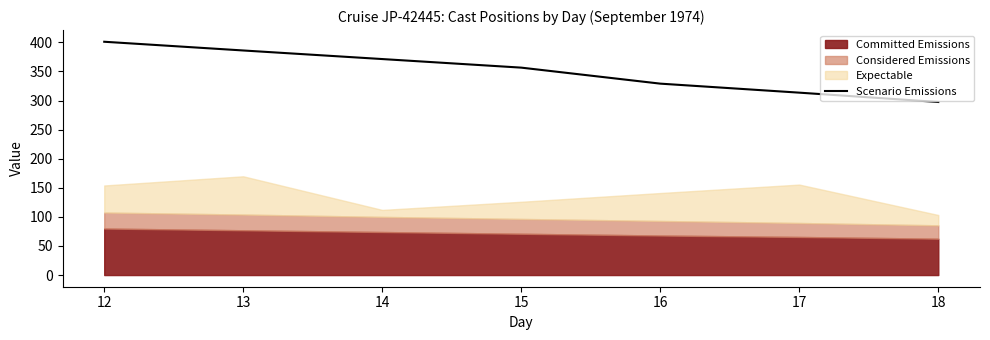

How many categories are shown in the chart?

7